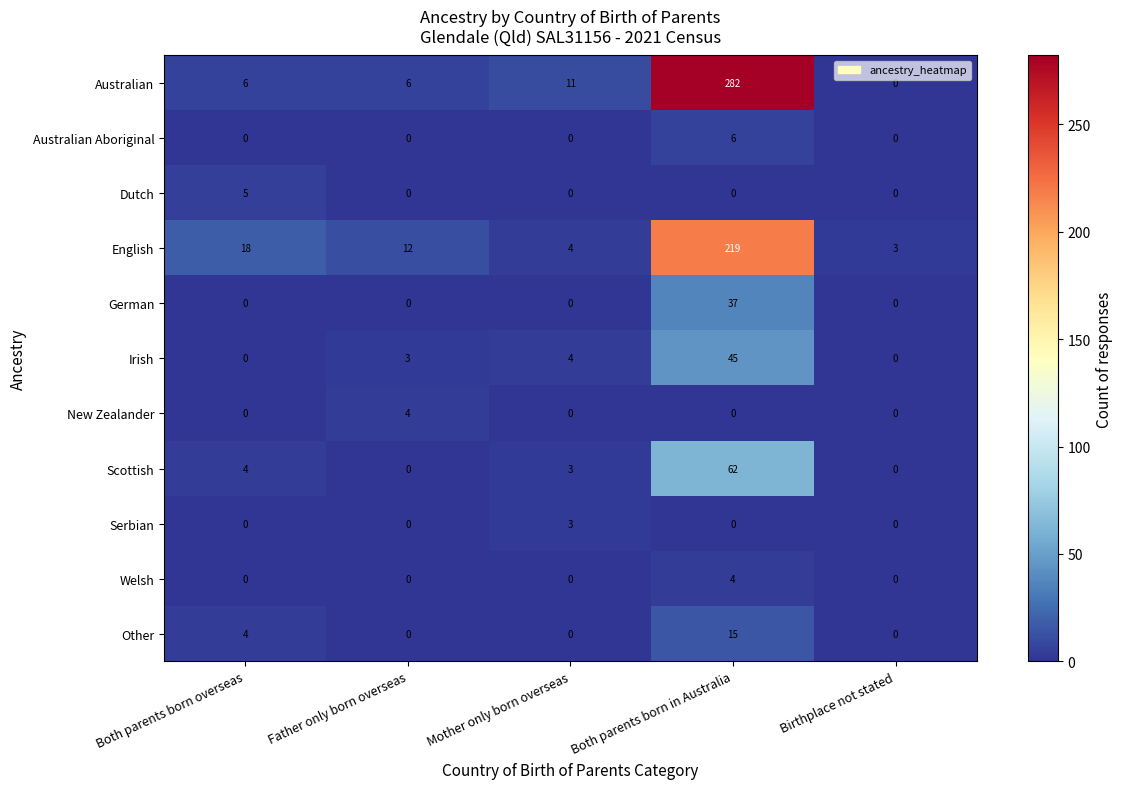

Which series has the widest spread of values?

Australian